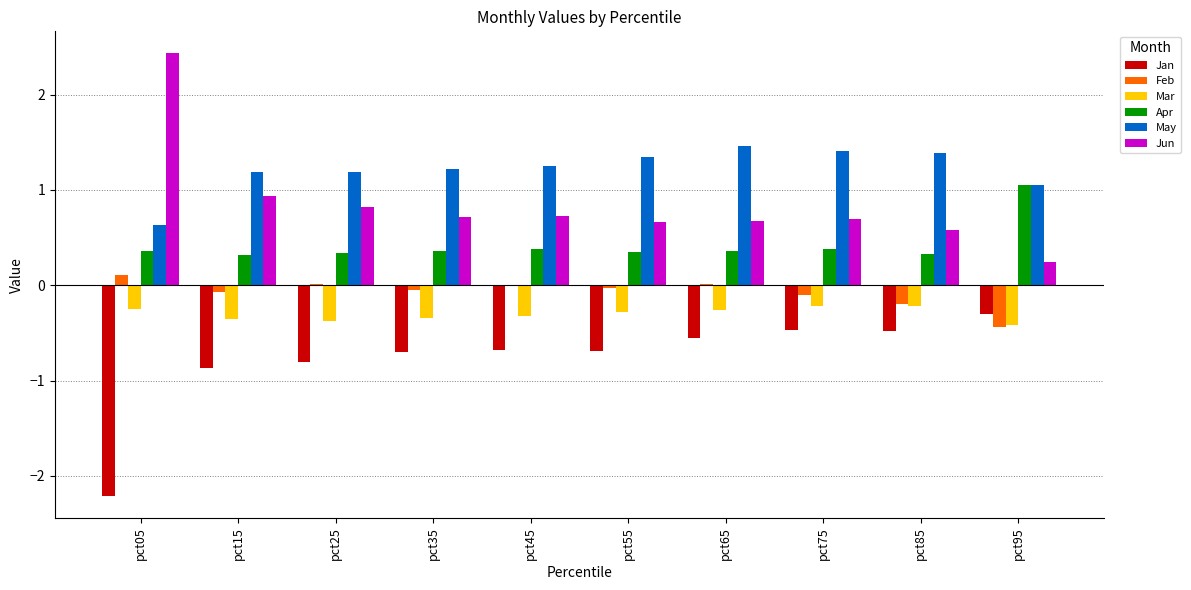

What is the spread (max minus min) of values at pct55?

2.0